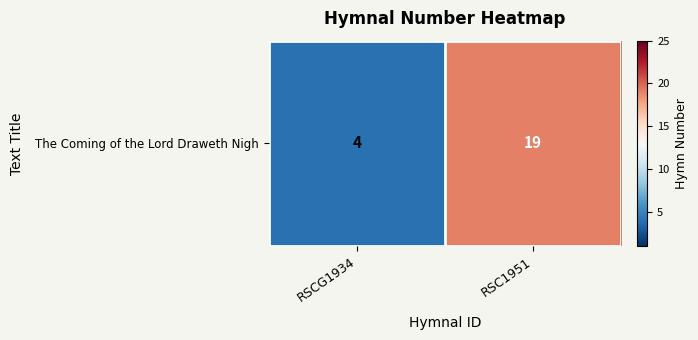

Which category has the lowest value across all series?

RSCG1934